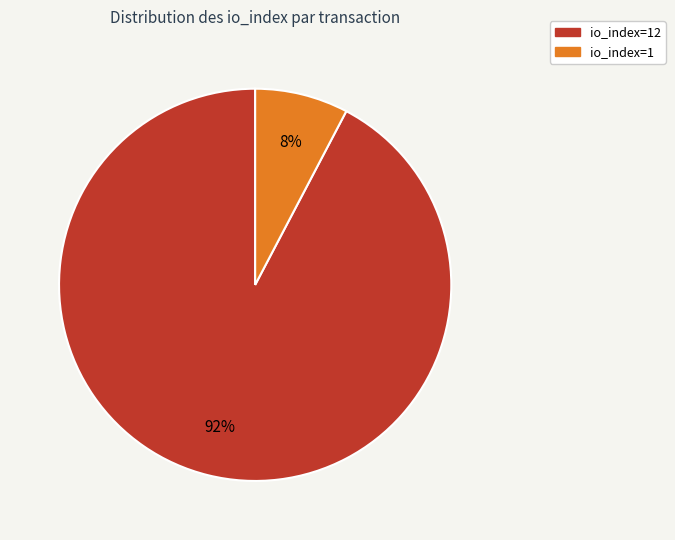

To the nearest percent, what is the average slice percentage?

50%